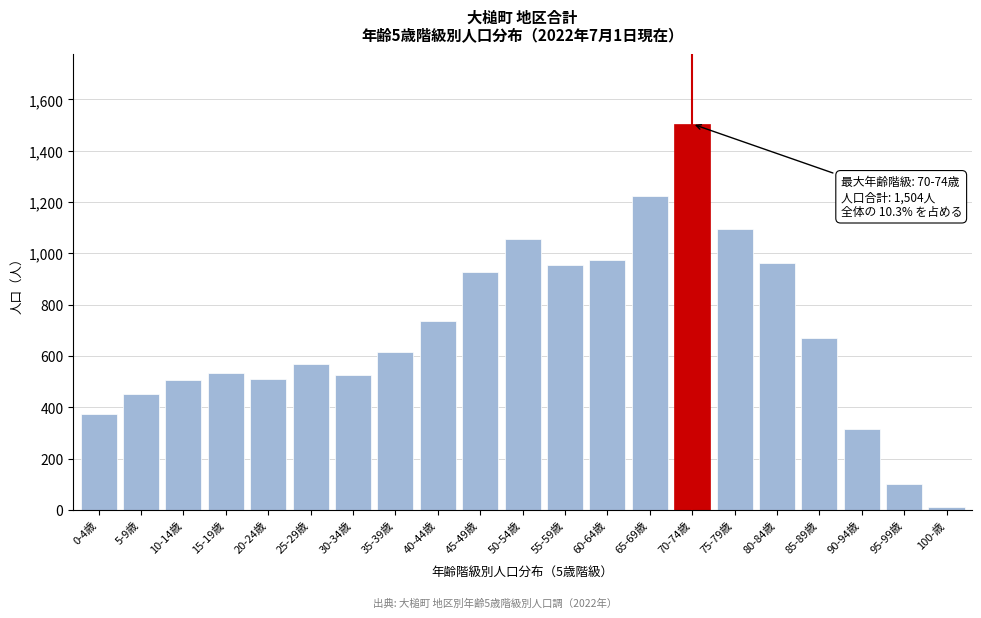

What is the label of the 13th bar from the left?

60-64歳